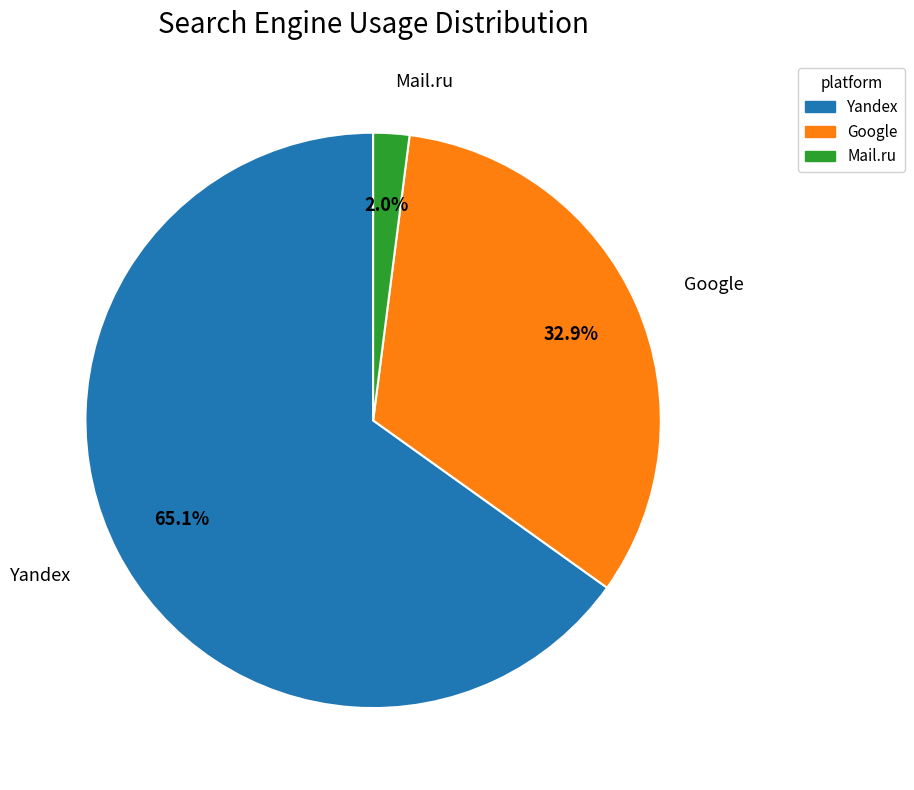

Does any single category account for the majority?

Yes